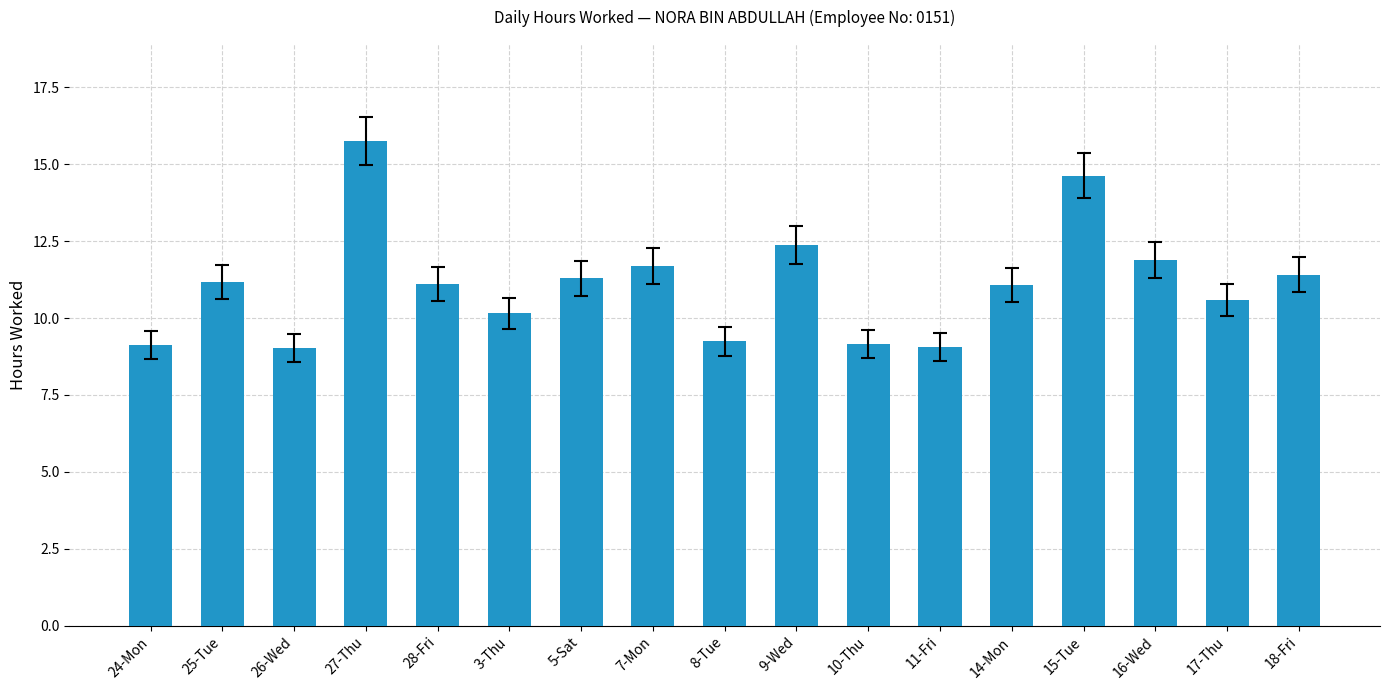

What is the label of the 15th bar from the right?

26-Wed